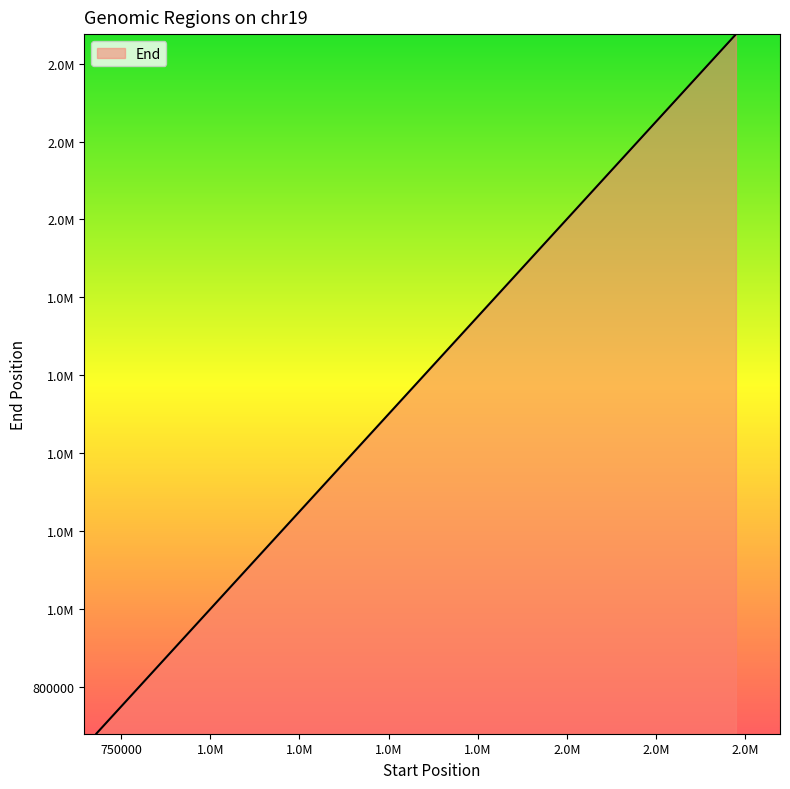

What is the average value?

1343427